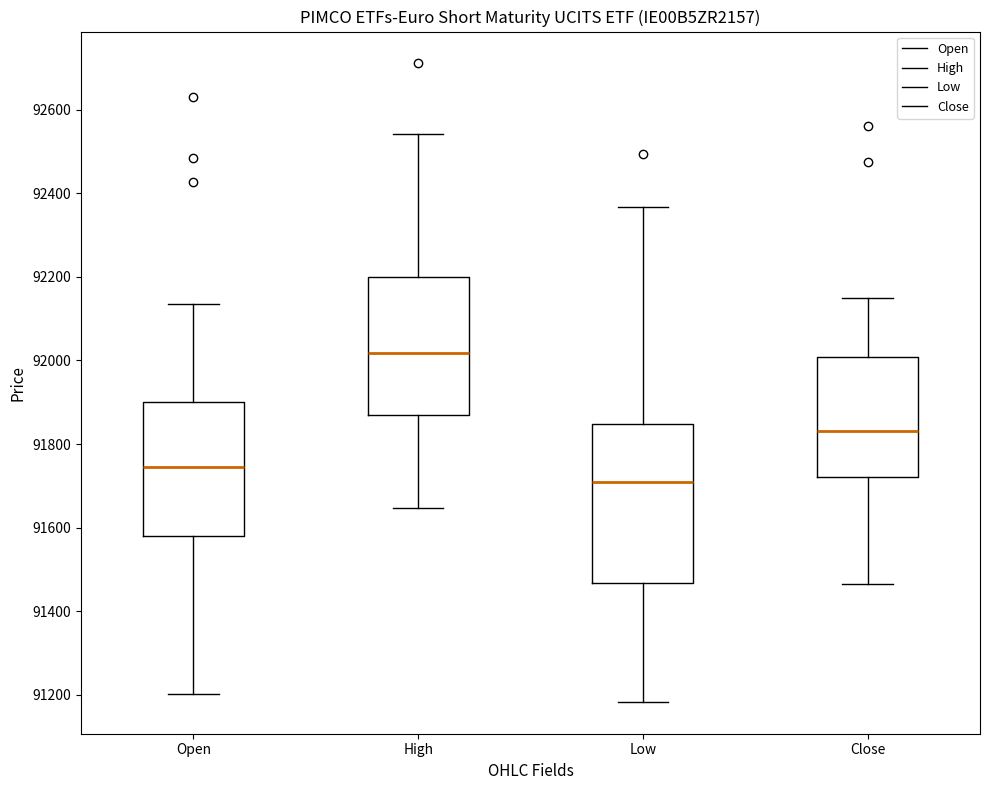

Where does the lower whisker of the box for Open end on the y-axis? The values are not printed on the chart, so give them approximately, as read against the axis.

91200